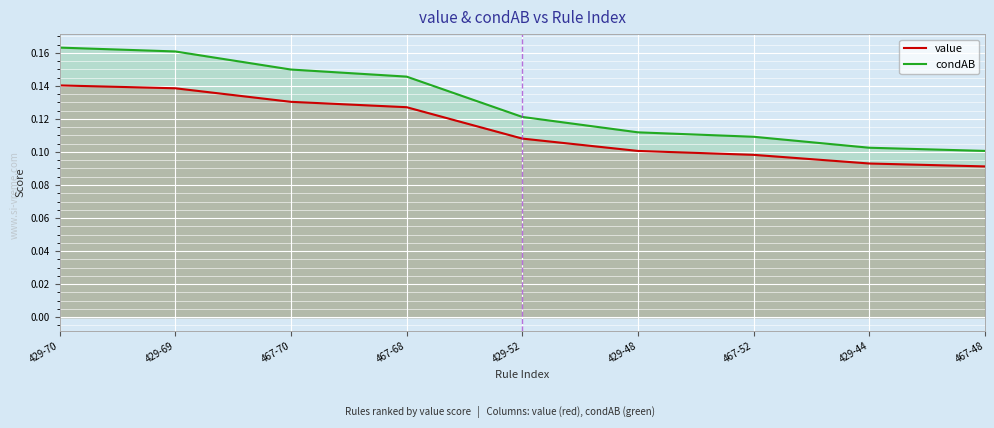

List the series in order of their peak value, highest first.

condAB, value